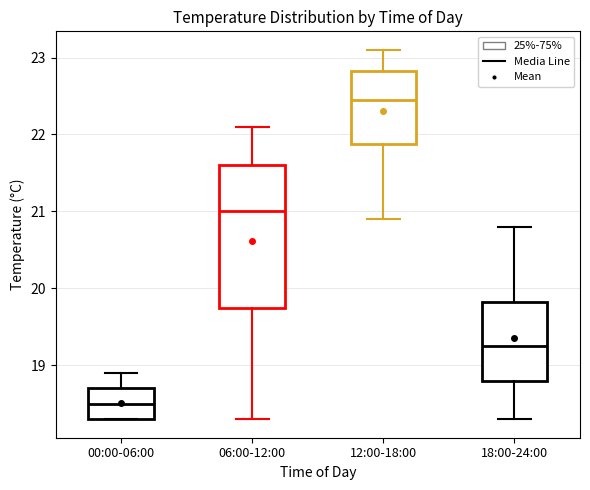

Reading left to right, transcribe this box plot: for each box, give where its median line is, the range the box spans, and where its two whiskers end, as read against the y-axis. The values are not printed on the chart, so give them approximately, as read against the axis.

00:00-06:00: median 18.5, box 18.3 to 18.7, whiskers 18.3 to 18.9
06:00-12:00: median 21.0, box 19.8 to 21.6, whiskers 18.3 to 22.1
12:00-18:00: median 22.5, box 21.9 to 22.8, whiskers 20.9 to 23.1
18:00-24:00: median 19.3, box 18.8 to 19.8, whiskers 18.3 to 20.8